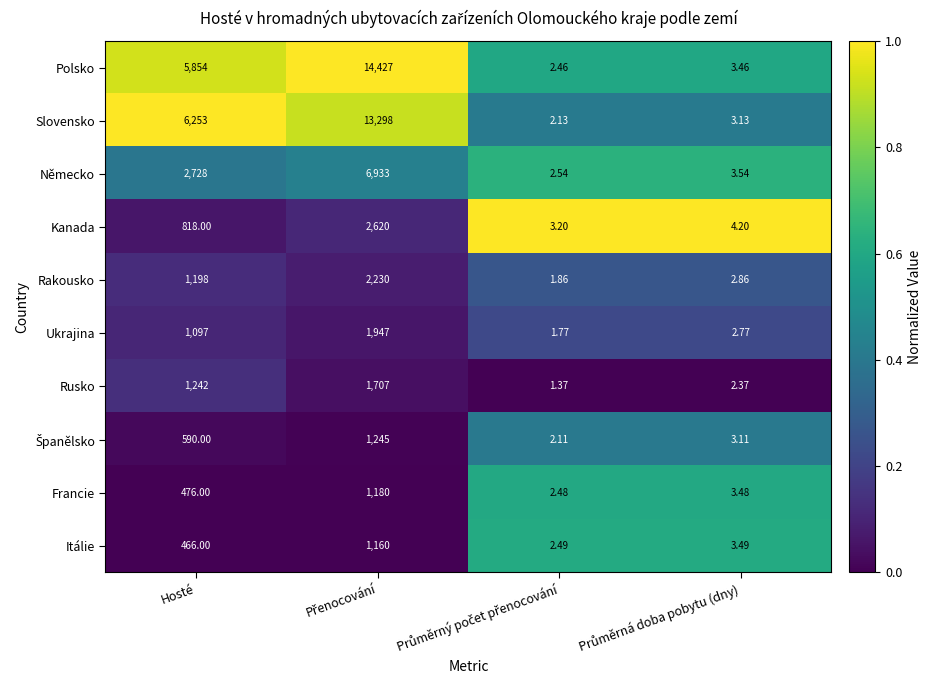

At which label is Německo closest to 3467?

Hosté